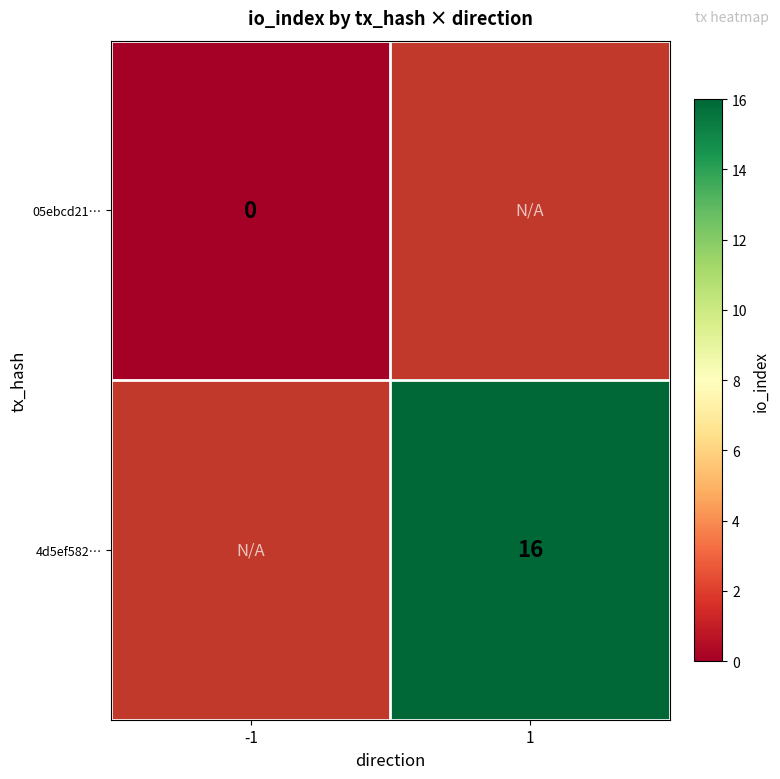

Between 1 and -1, which is larger?

-1